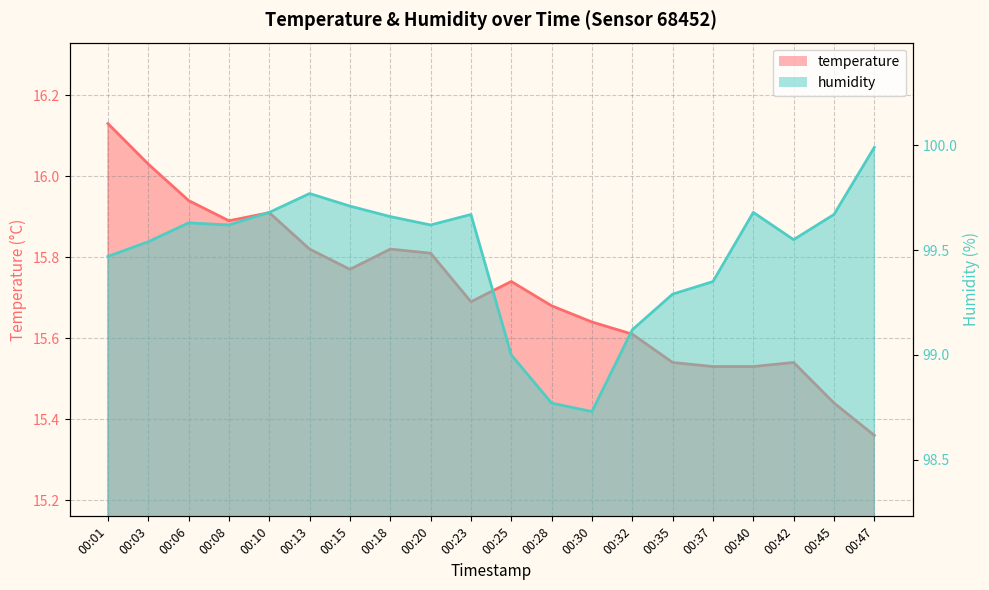

Count the number of categories in the chart.

20